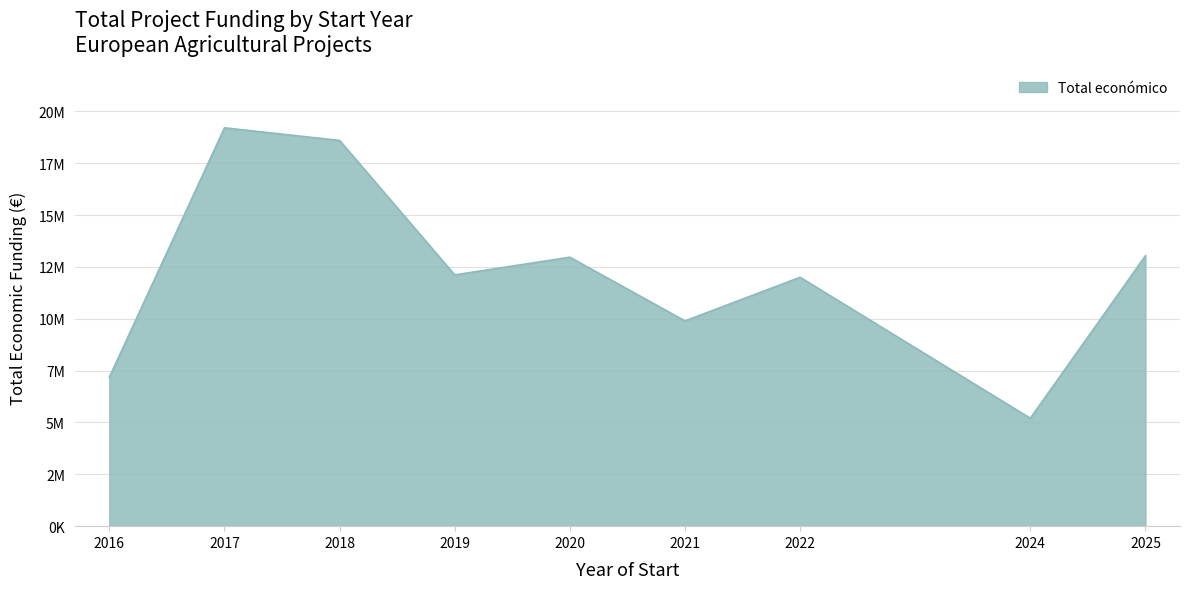

Is this an area chart (filled region under the line)?

Yes